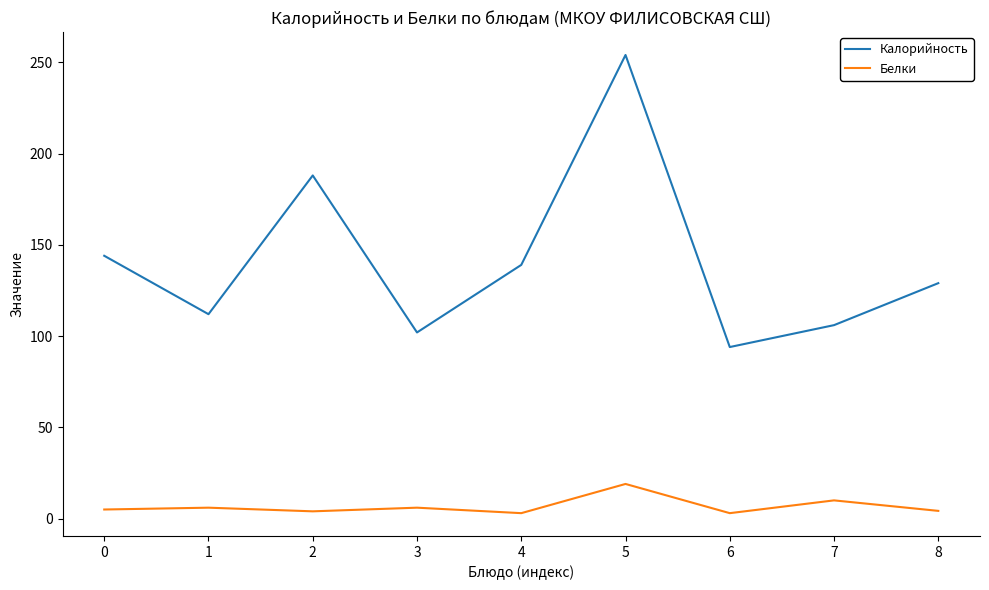

Rank the series by their average value, from lowest to highest.

Белки, Калорийность